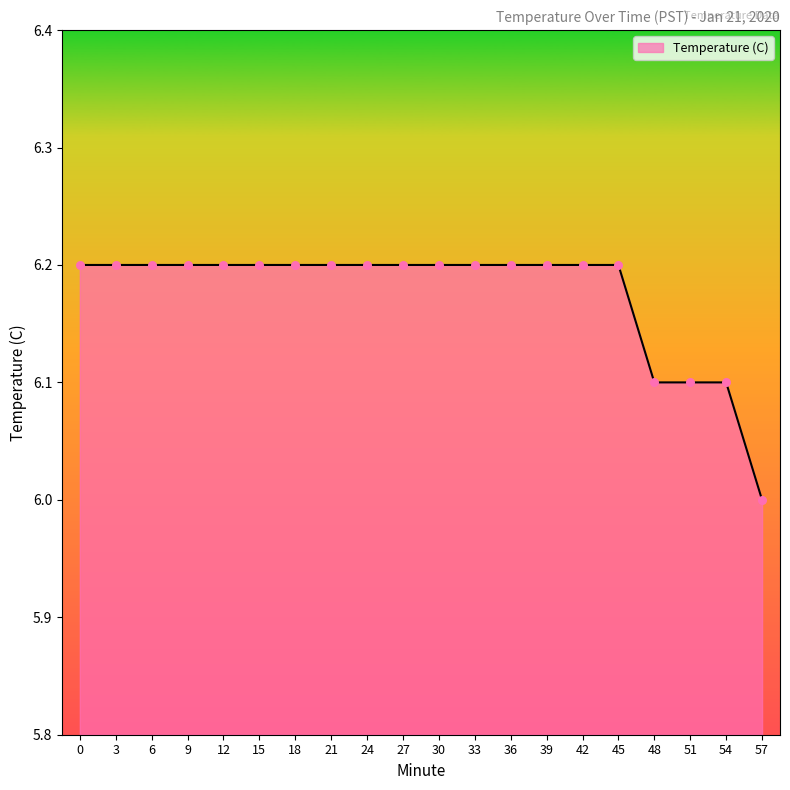

Between 57 and 15, which is larger?

15